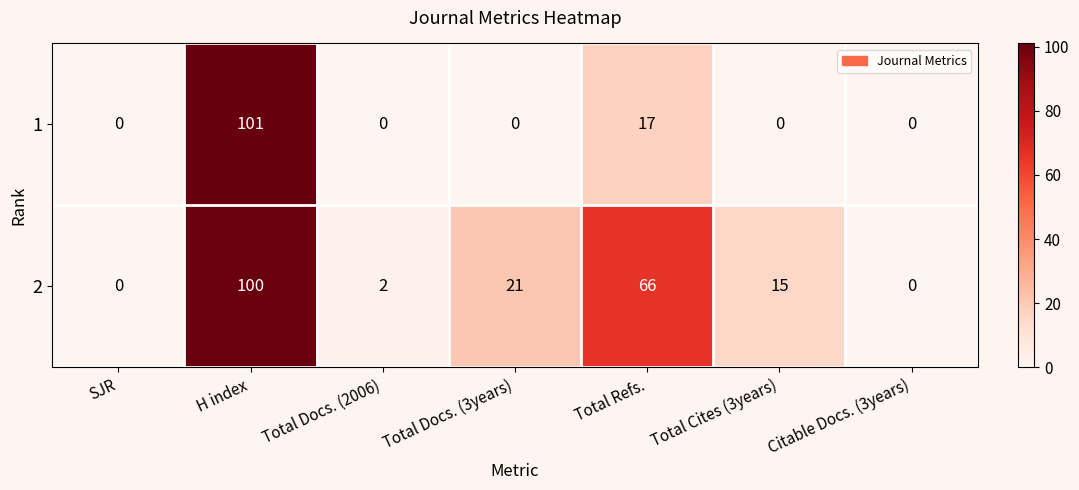

Where is 1 nearest to the value 50?

Total Refs.